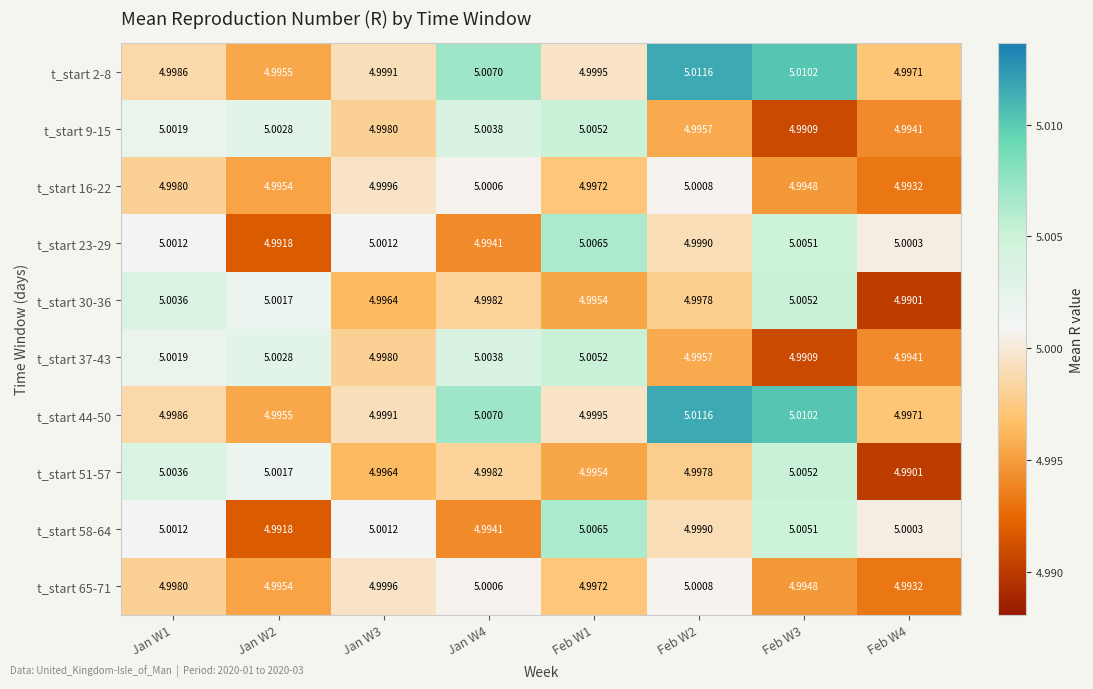

At which category is the sum across all series the highest?

Feb W3